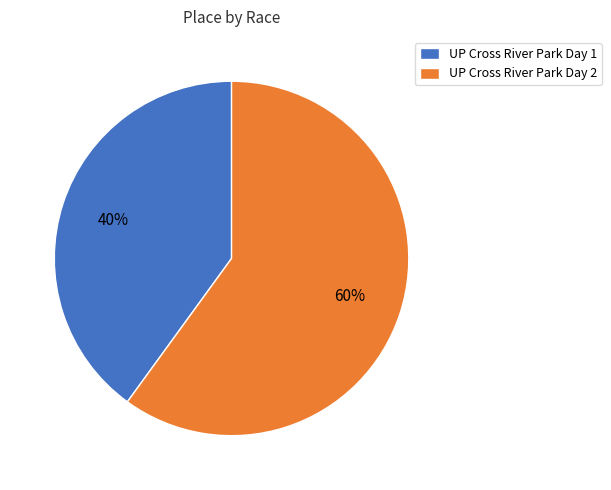

Does UP Cross River Park Day 2 account for over 50% of the chart?

Yes